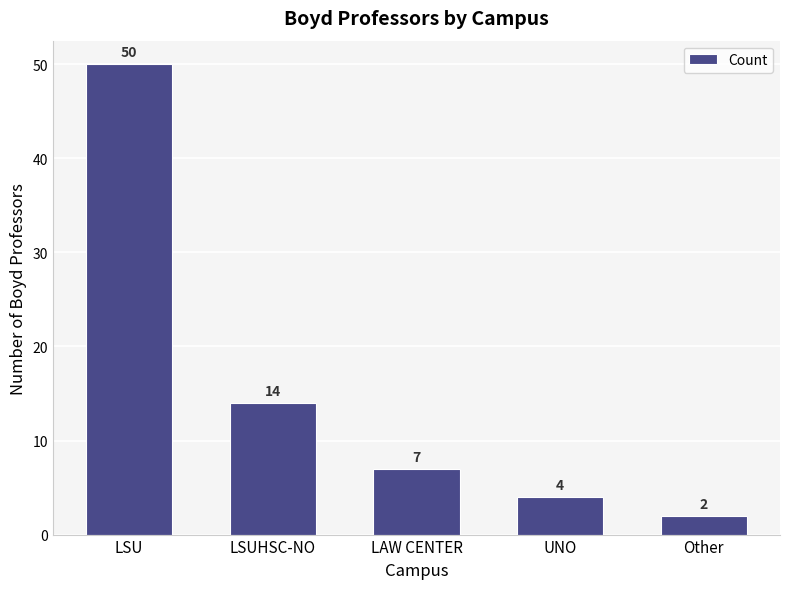

What is the change in value from LSU to LSUHSC-NO?

-36